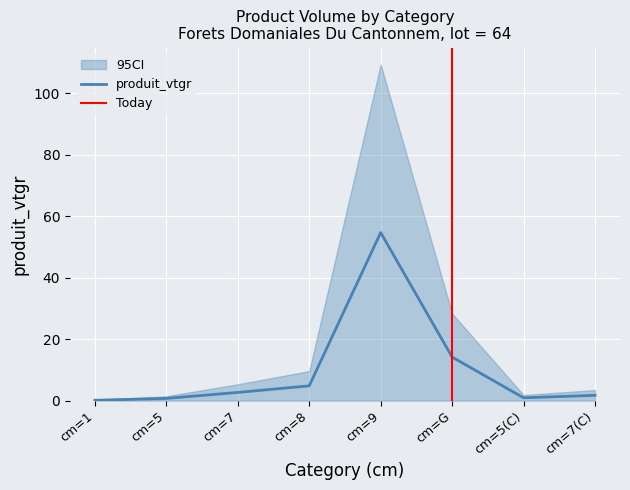

What is the greatest value displayed?

109.4